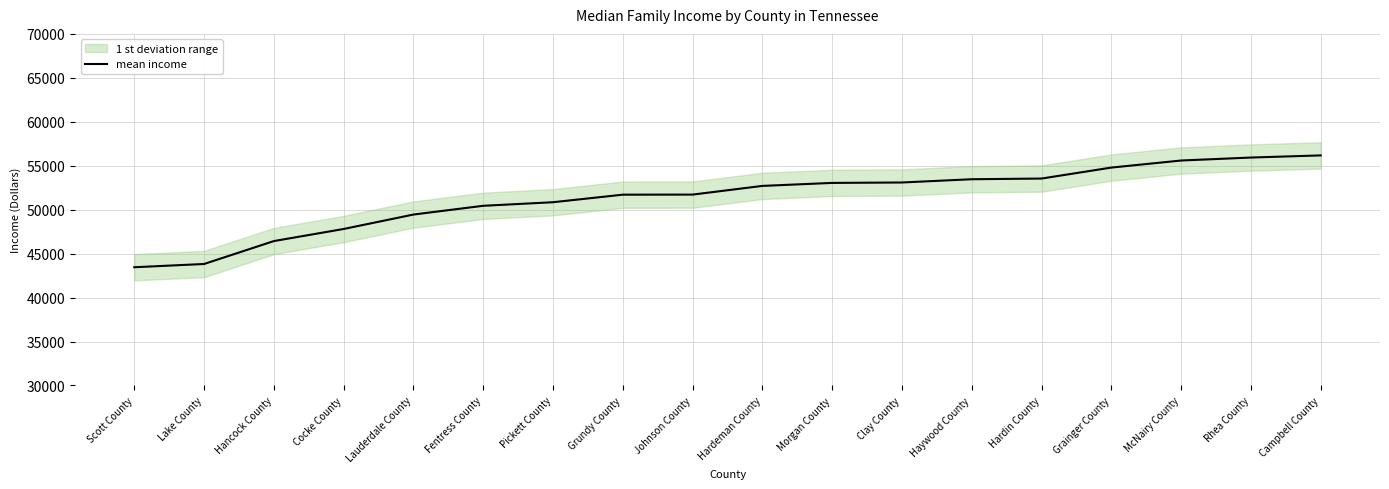

Between Campbell County and Pickett County, which is larger?

Campbell County